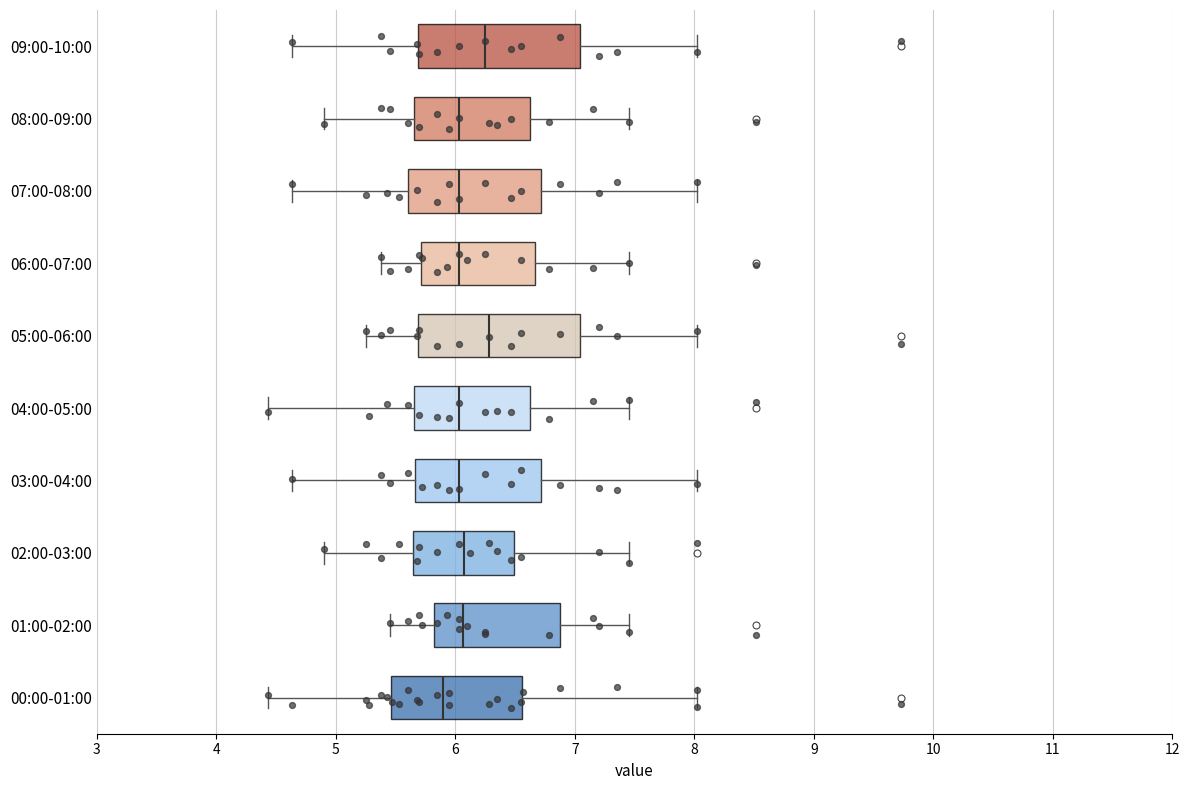

Which box has the furthest to the left median line?

00:00-01:00